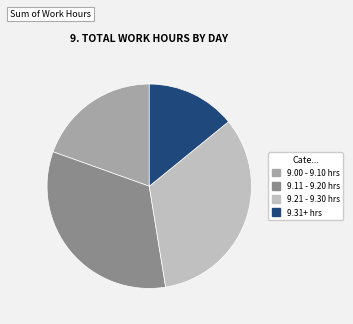

How many slices are in this pie chart?

4